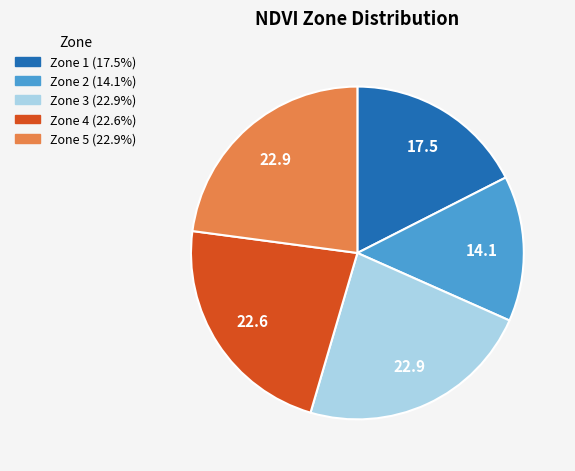

Is there any slice that represents more than half of the pie?

No